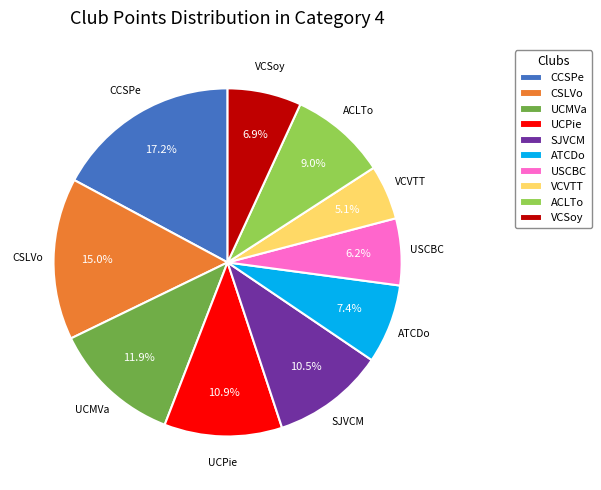

To the nearest percent, what is the combined percentage of CSLVo and UCPie?

26%